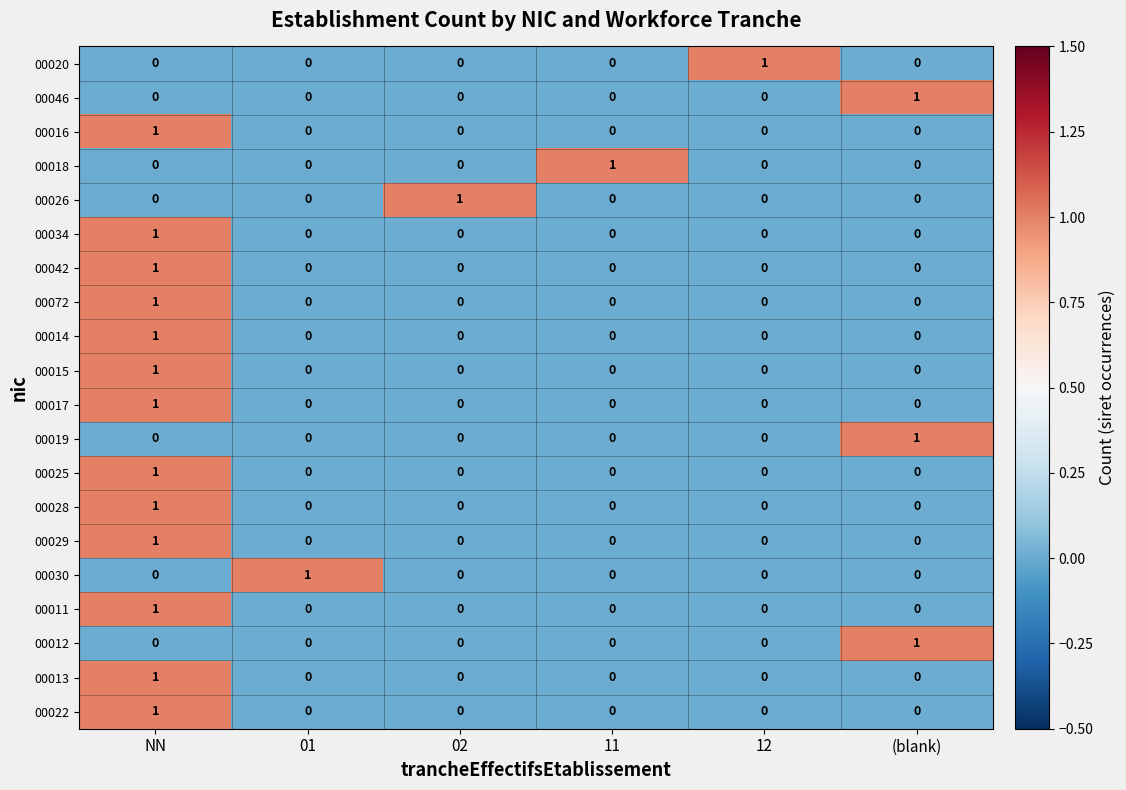

How many distinct data groups are displayed?

20